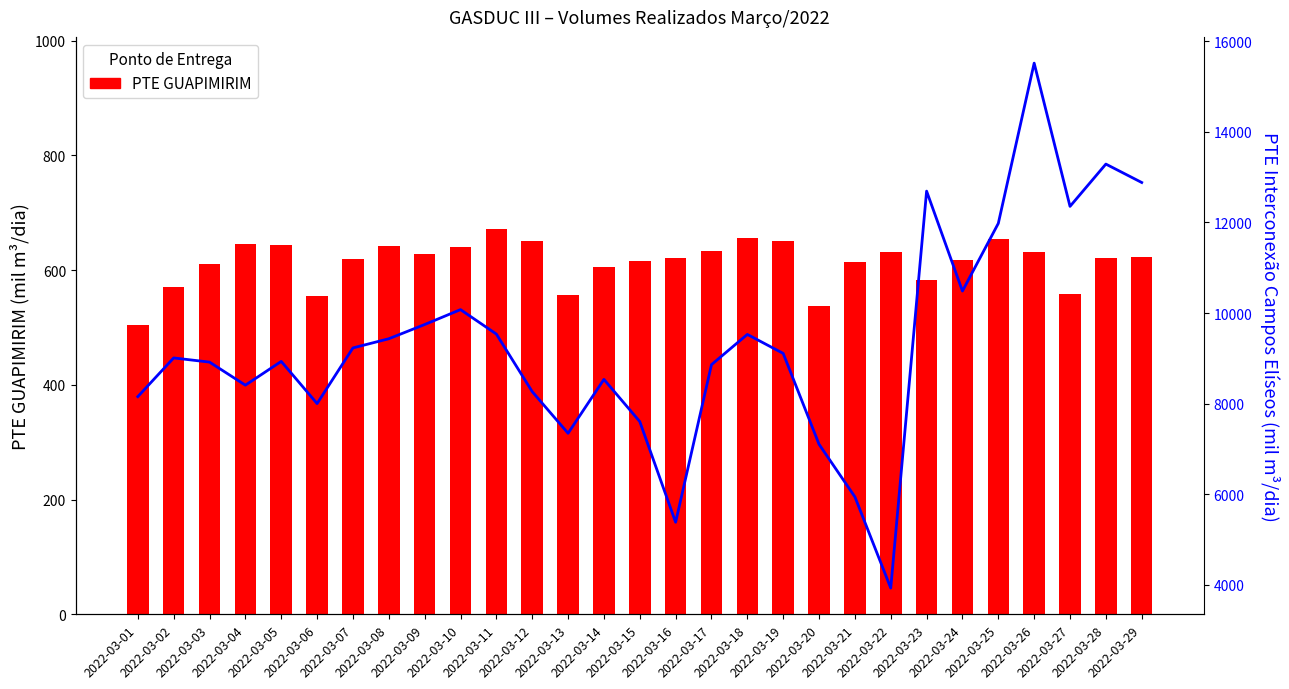

What is the difference between the second highest and minimum values in the PTE GUAPIMIRIM series?

152.3